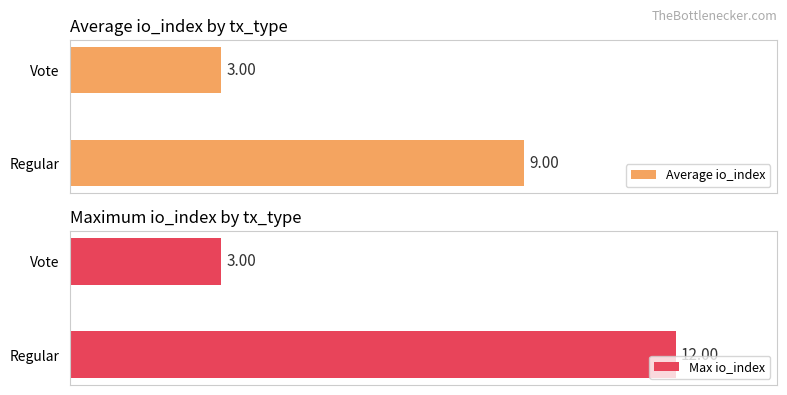

Reading left to right, what are all the values shown in this chart?

Average io_index: 9	3
Max io_index: 12	3